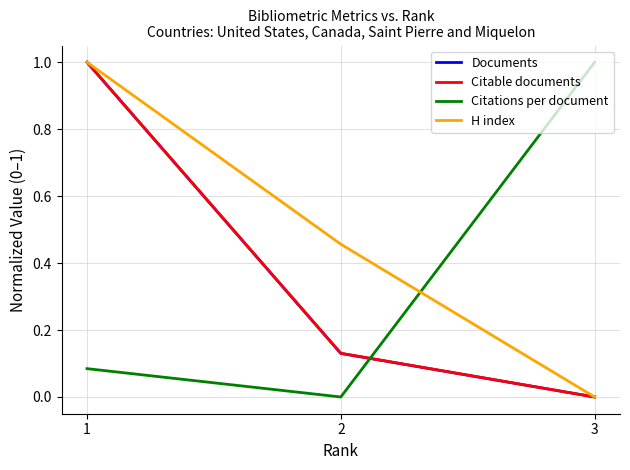

Read the H index value at 1.

1.0